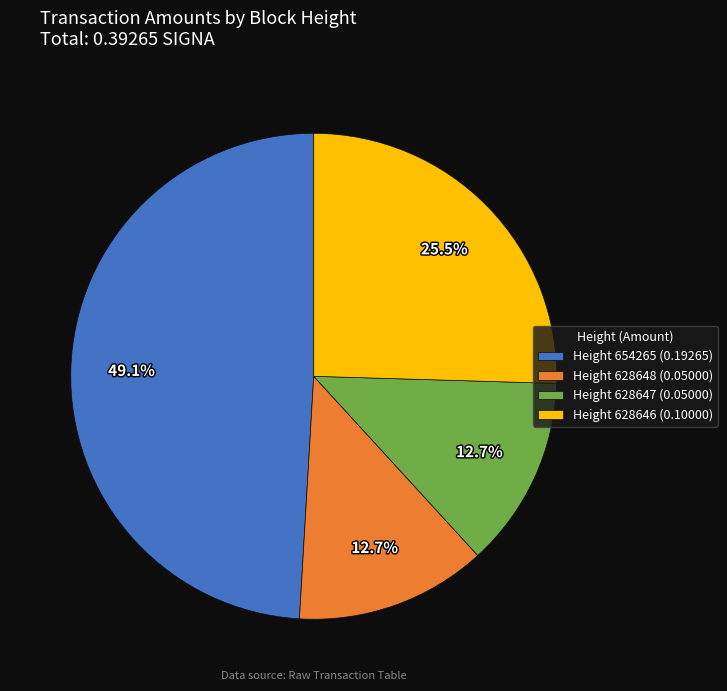

How many slices are in this pie chart?

4